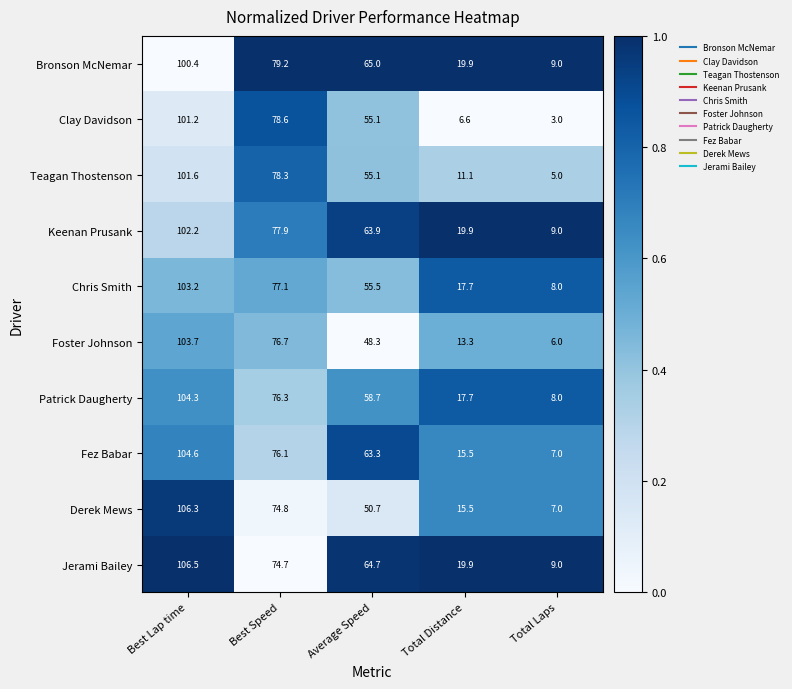

What is the sum of the Jerami Bailey values at Average Speed and Best Lap time?

171.2